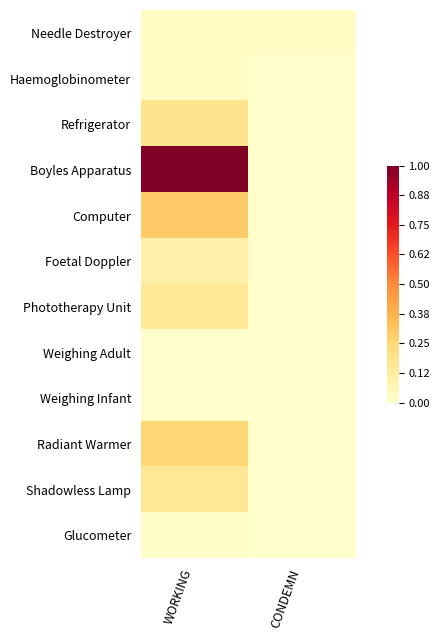

Which label corresponds to the smallest value in the chart?

CONDEMN